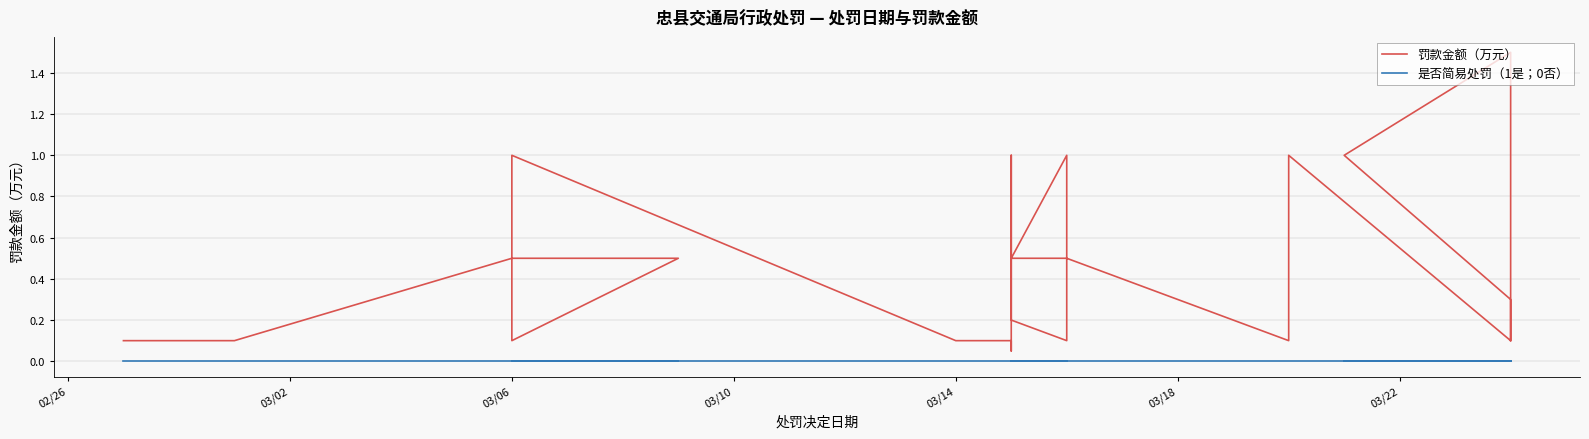

Which series has the largest total across all categories?

罚款金额（万元）